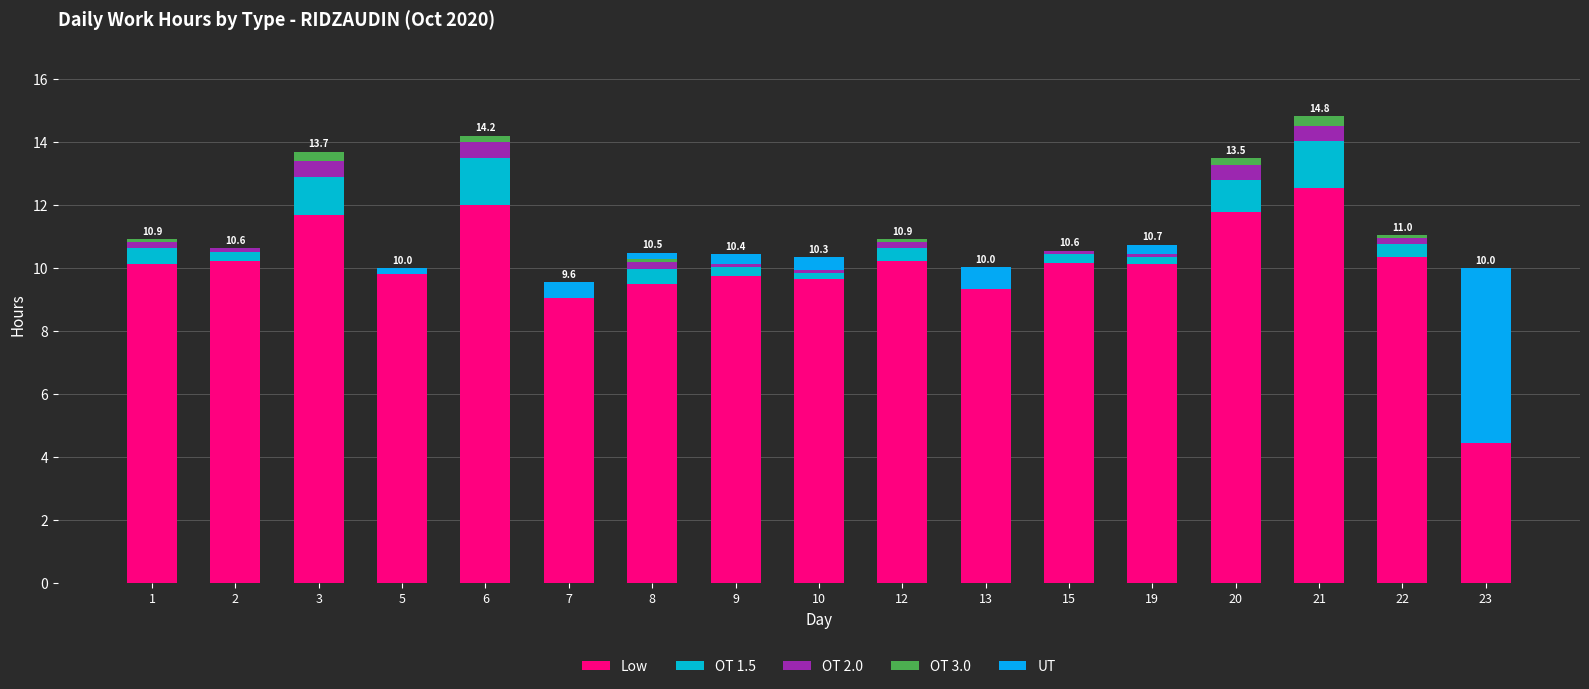

Which series has the widest spread of values?

Low